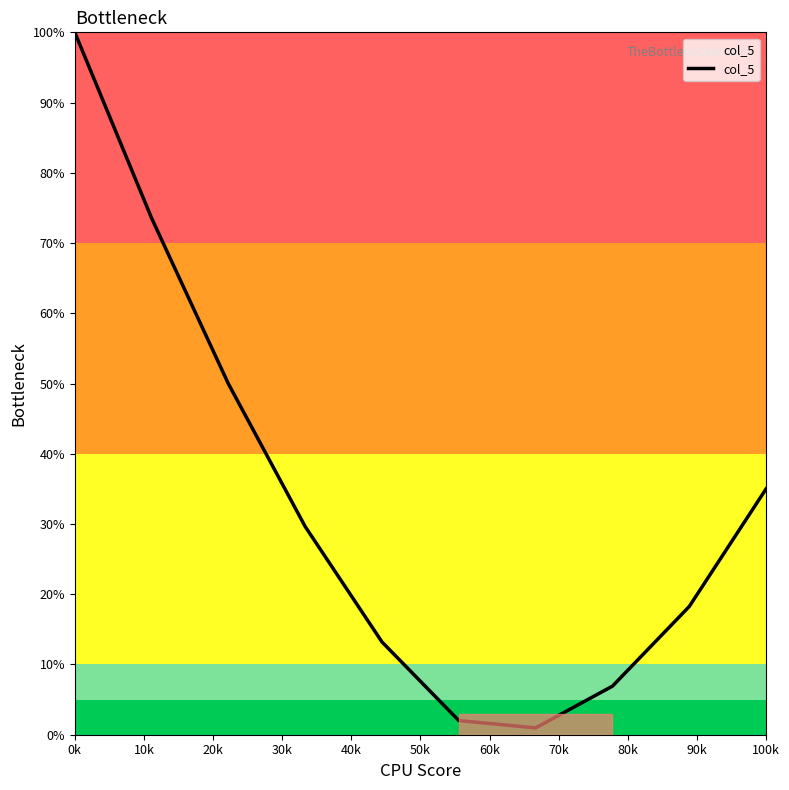

Reading left to right, what are all the values shown in this chart?

100.0	73.6	50.0	29.6	13.2	2.0	1.0	6.9	18.3	35.0